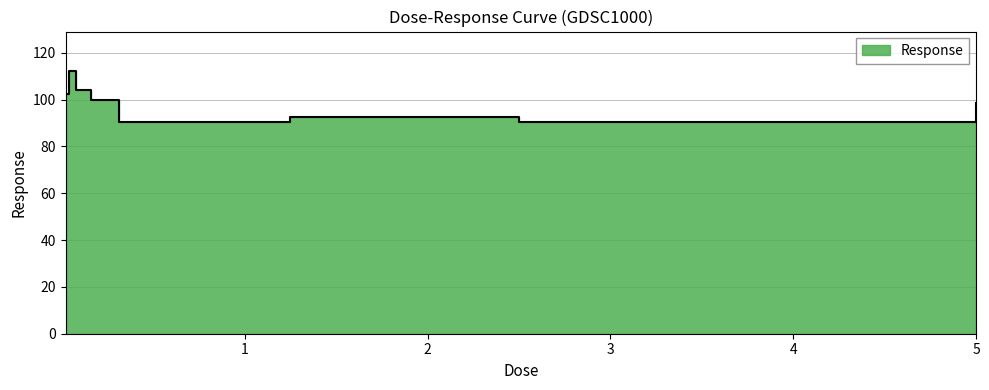

At which label does the data first exceed 98?

0.0195312